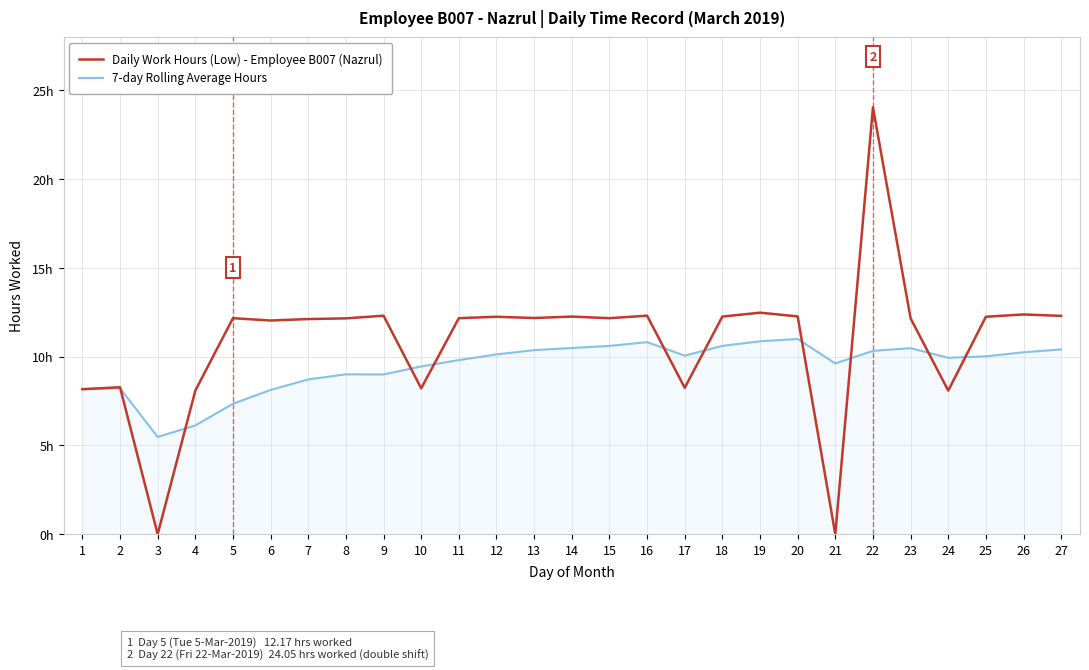

What is the greatest value displayed?

24.1